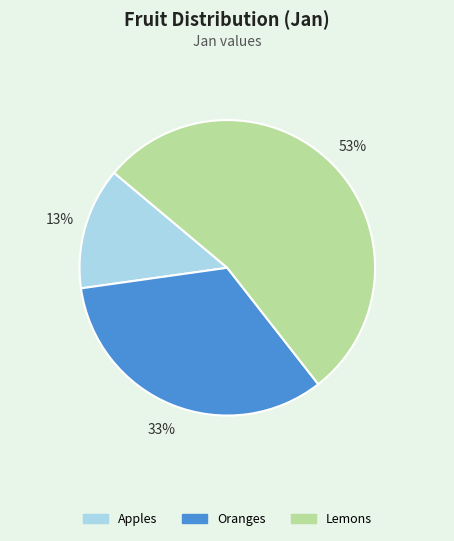

Rank the categories by value from highest to lowest.

Lemons, Oranges, Apples